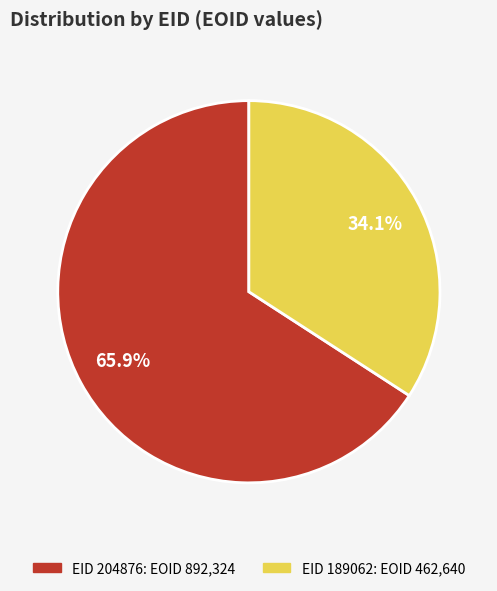

Does any single category account for the majority?

Yes